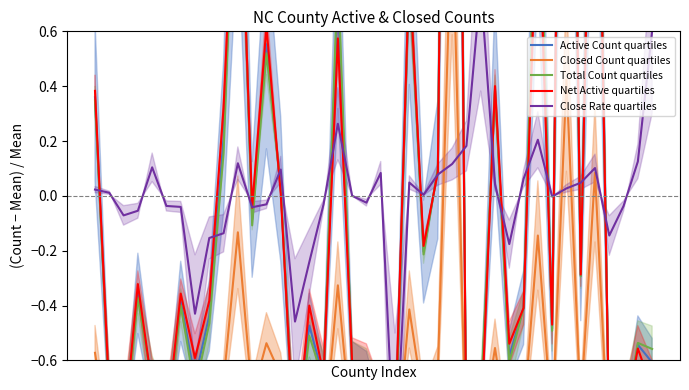

At which category does the chart reach its minimum across all series?

21